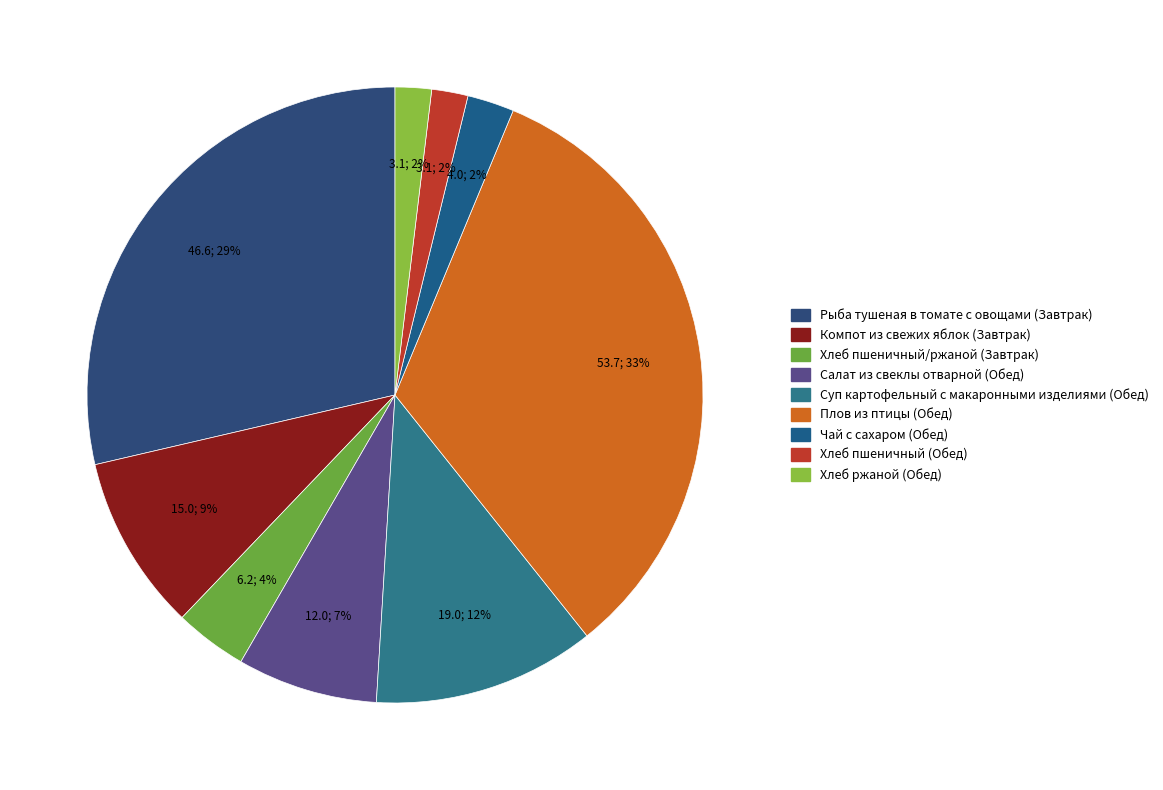

To the nearest percent, what portion does Хлеб ржаной (Обед) represent?

2%